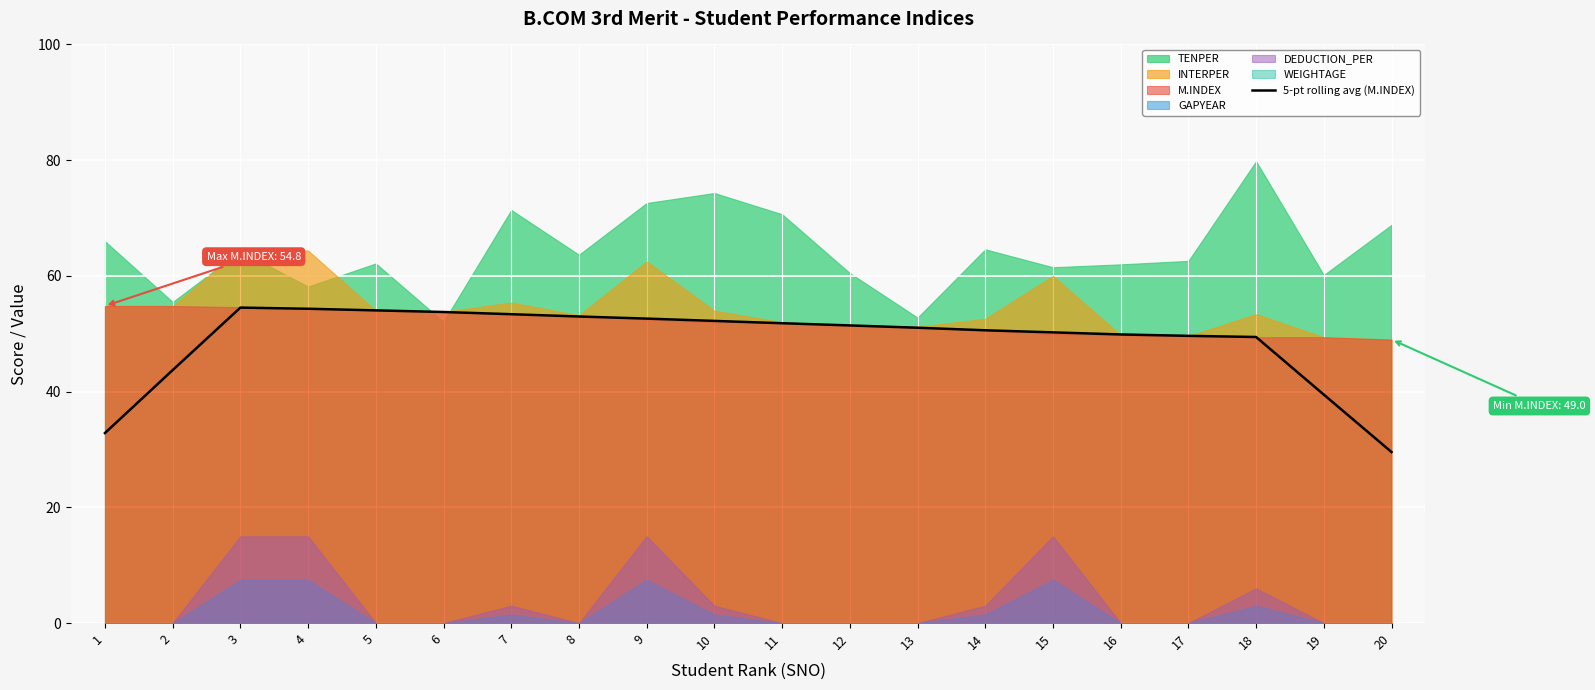

How many points are higher than both their immediate neighbors (excluding endpoints)?

1